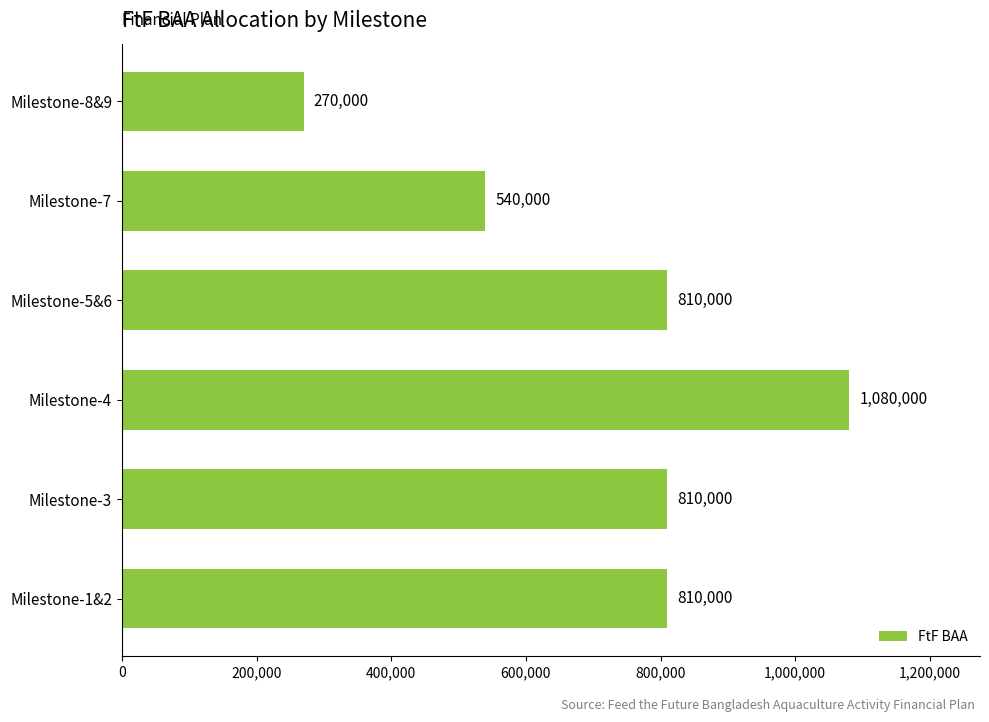

Reading top to bottom, what are all the values shown in this chart?

270000	540000	810000	1080000	810000	810000